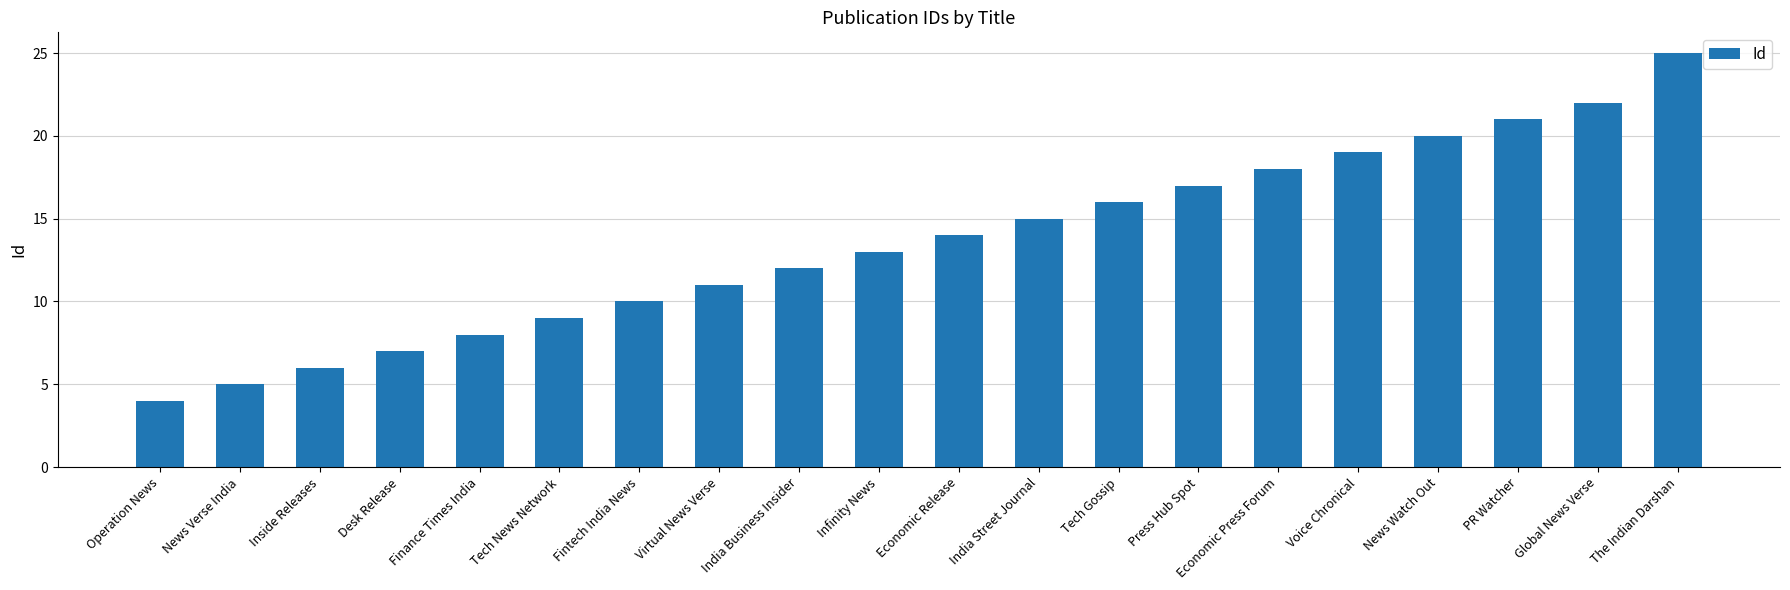

Reading left to right, extract all data points from this chart.

Operation News=4	News Verse India=5	Inside Releases=6	Desk Release=7	Finance Times India=8	Tech News Network=9	Fintech India News=10	Virtual News Verse=11	India Business Insider=12	Infinity News=13	Economic Release=14	India Street Journal=15	Tech Gossip=16	Press Hub Spot=17	Economic Press Forum=18	Voice Chronical=19	News Watch Out=20	PR Watcher=21	Global News Verse=22	The Indian Darshan=25